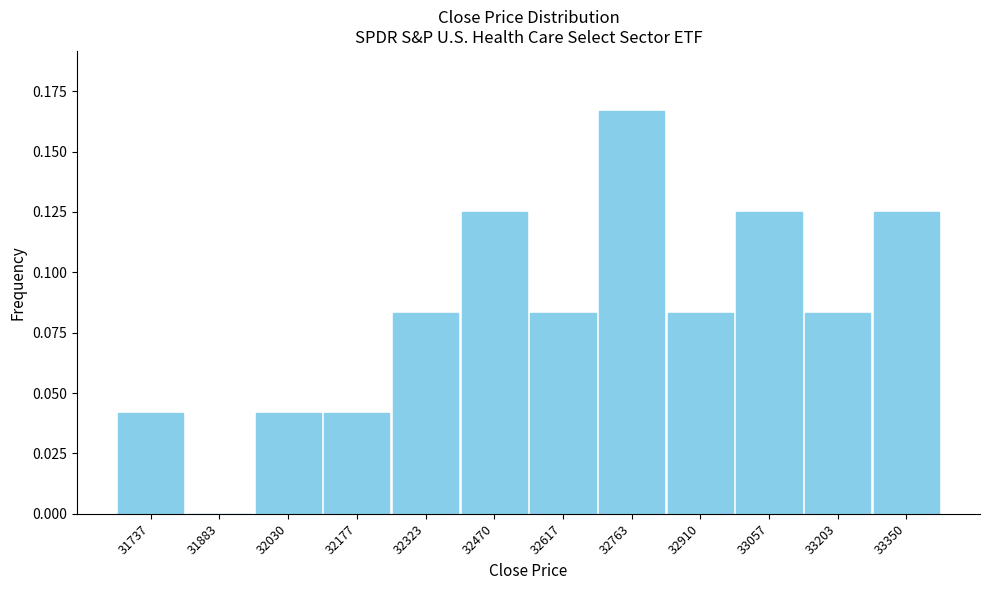

Which has a higher value, 32177 or 32910?

32910